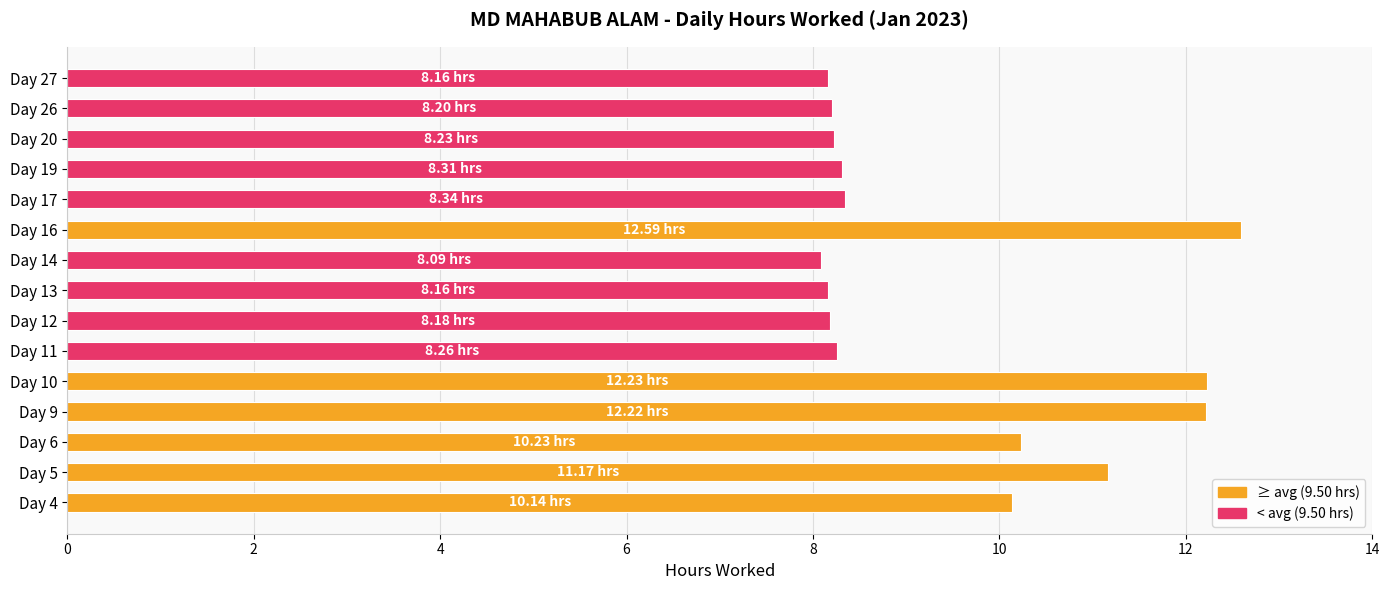

What is the difference between the values at Day 20 and Day 10?

4.0